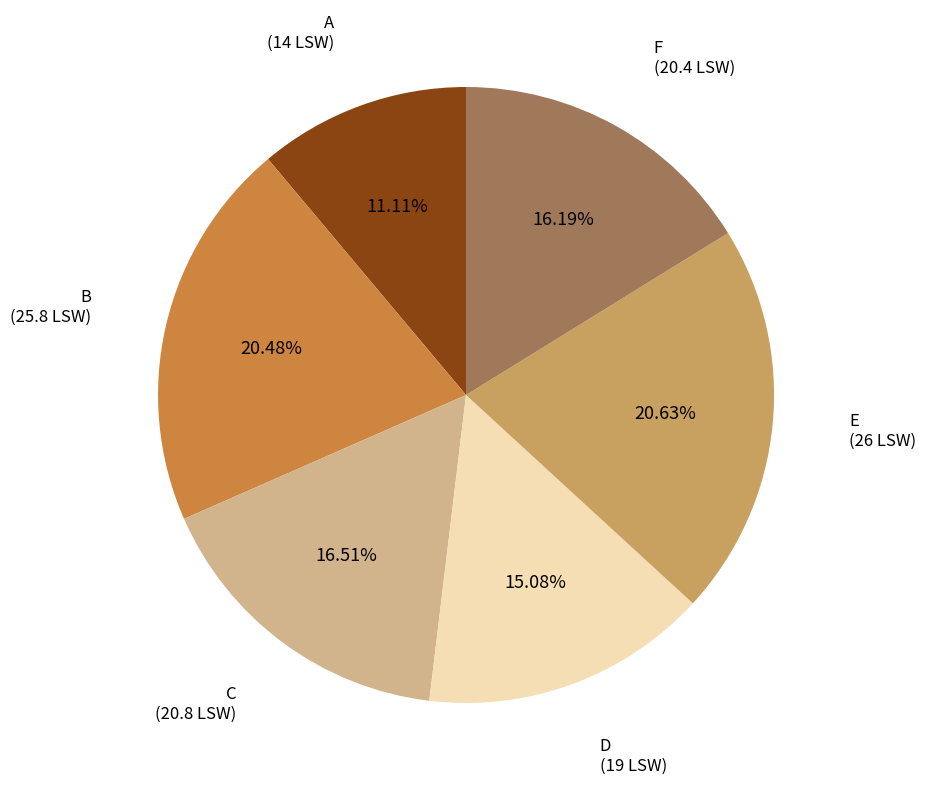

Is there any slice that represents more than half of the pie?

No